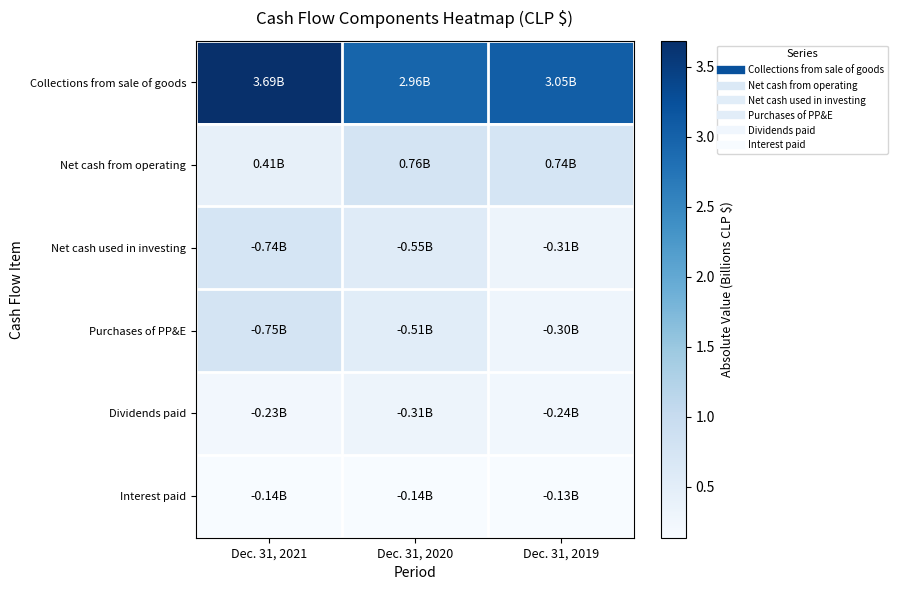

List the series in order of their peak value, highest first.

Collections from sale of goods, Net cash from operating, Purchases of PP&E, Net cash used in investing, Dividends paid, Interest paid